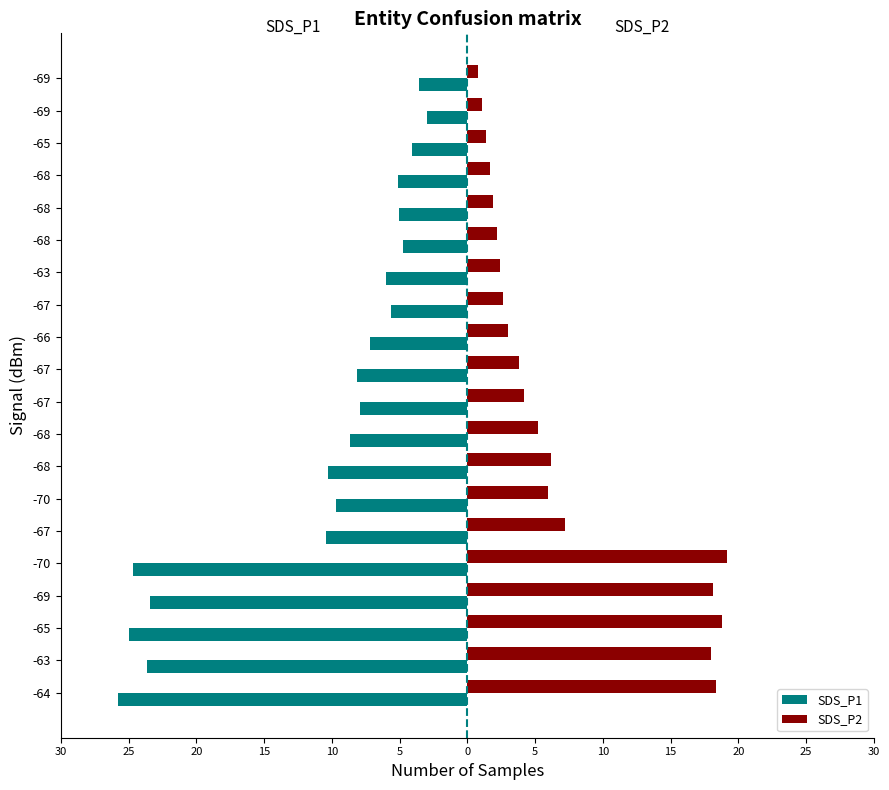

Reading left to right, what are all the values shown in this chart?

SDS_P1: -25.8	-23.7	-25.0	-23.4	-24.7	-10.4	-9.7	-10.3	-8.7	-7.9	-8.2	-7.2	-5.7	-6.0	-4.7	-5.1	-5.1	-4.0	-3.0	-3.6
SDS_P2: 18.3	17.9	18.8	18.1	19.2	7.2	6.0	6.2	5.2	4.2	3.8	3.0	2.6	2.4	2.2	1.9	1.7	1.4	1.1	0.8